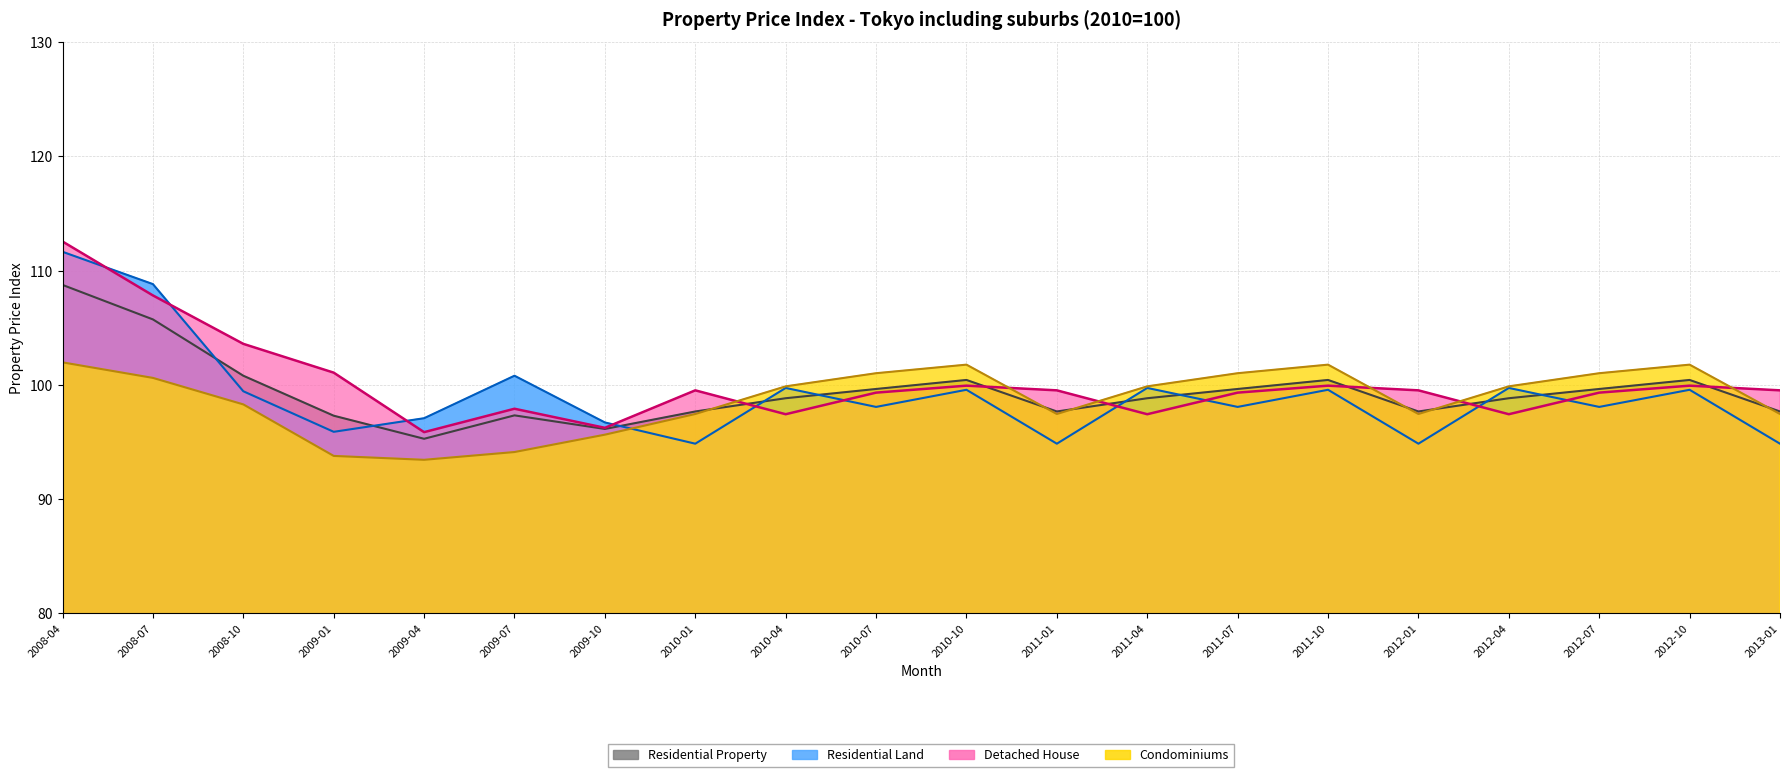

Read the Condominiums value at 2009-01.

93.8